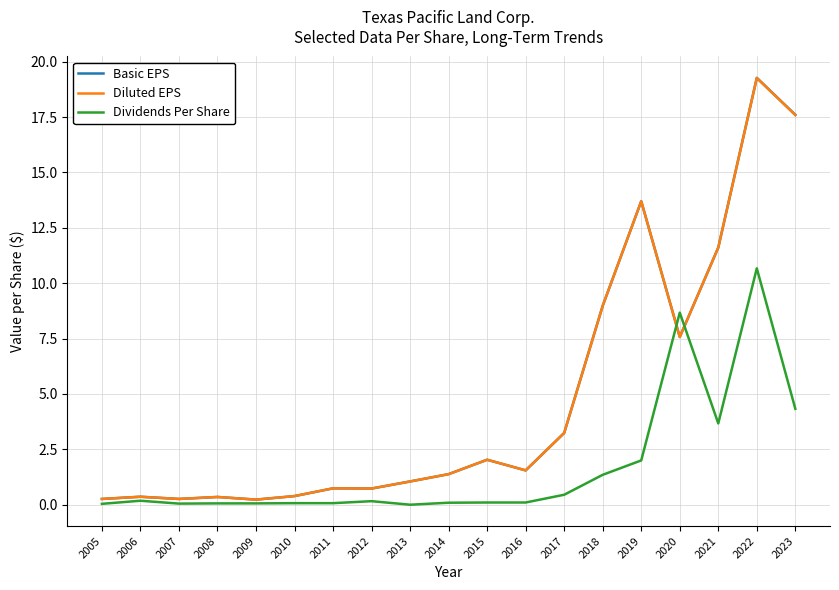

Is the value of Dividends Per Share at 2011 greater than the value of Diluted EPS at 2011?

No